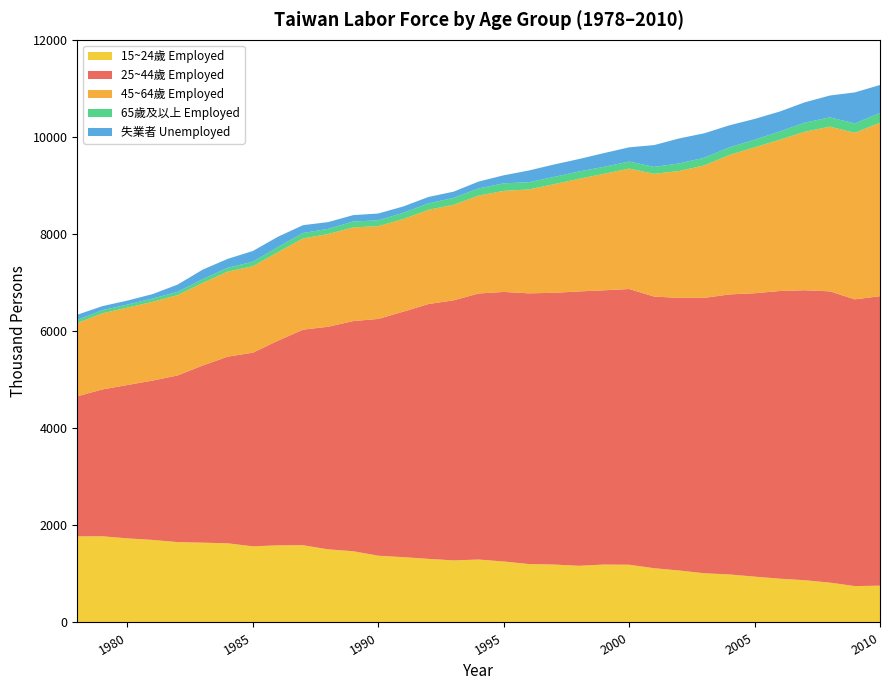

Reading right to left, list all the values displayed in this chart.

25~44歲 Employed: 5963	5906	5999	5973	5925	5837	5768	5673	5616	5595	5679	5649	5651	5597	5576	5552	5480	5357	5249	5057	4877	4741	4585	4440	4216	3989	3845	3649	3433	3282	3159	3025	2885
45~64歲 Employed: 3573	3430	3392	3264	3116	3005	2873	2728	2614	2528	2480	2399	2320	2236	2140	2081	2016	1968	1941	1908	1911	1929	1909	1879	1824	1780	1752	1701	1654	1622	1594	1567	1511
15~24歲 Employed: 758	749	821	870	902	944	989	1013	1070	1117	1189	1193	1167	1193	1203	1256	1296	1278	1310	1345	1375	1467	1506	1591	1588	1568	1630	1644	1655	1700	1732	1775	1773
65歲及以上 Employed: 199	194	191	187	169	157	156	159	155	143	145	144	150	150	148	156	147	142	132	129	120	121	107	112	105	92	80	76	68	67	63	65	63
失業者 Unemployed: 577	639	450	419	411	428	454	503	515	450	293	283	257	256	242	165	142	128	132	130	140	132	139	161	212	222	183	197	149	92	82	83	106